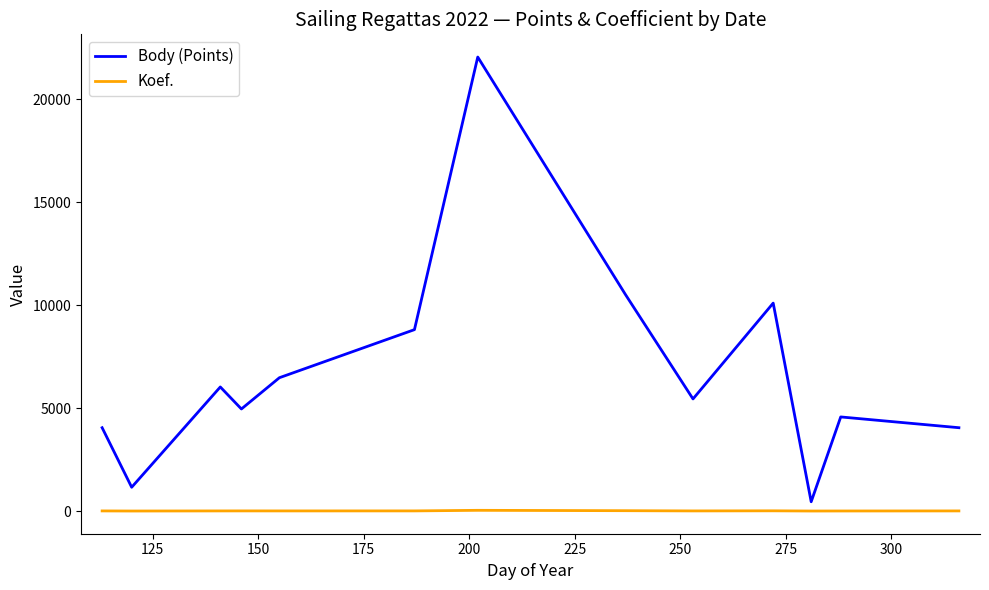

What is the minimum value shown in the chart?

2